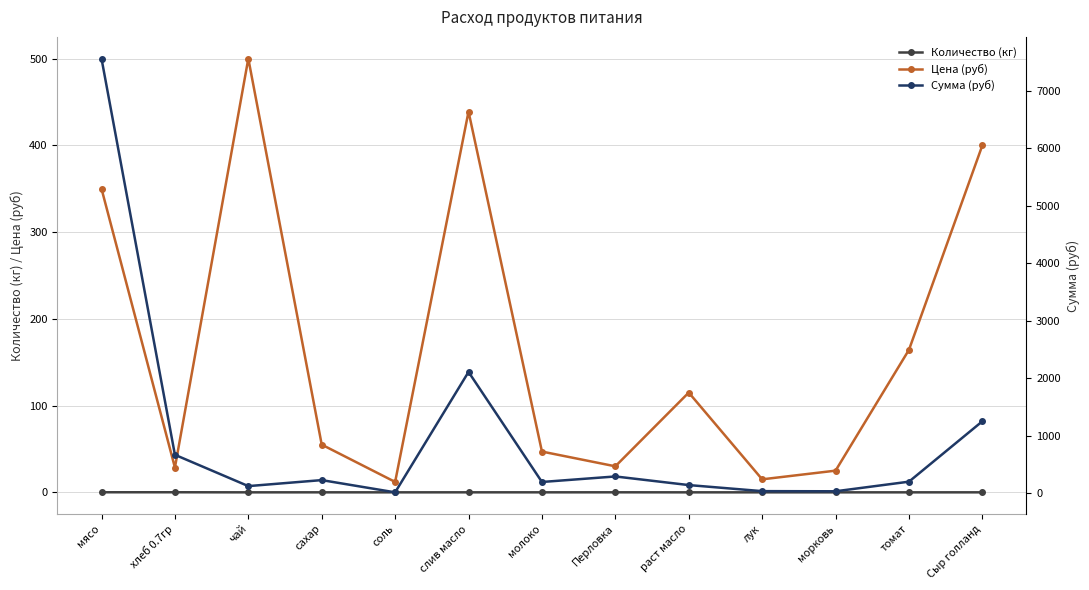

True or false: Цена (руб) and Сумма (руб) intersect in this chart.

True